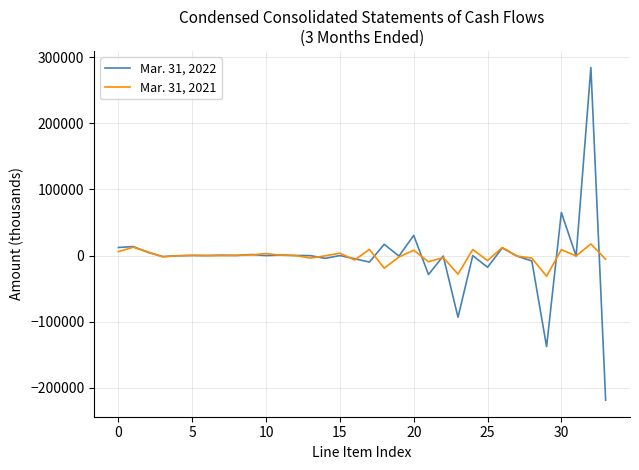

What is the minimum value for Mar. 31, 2022?

-218354